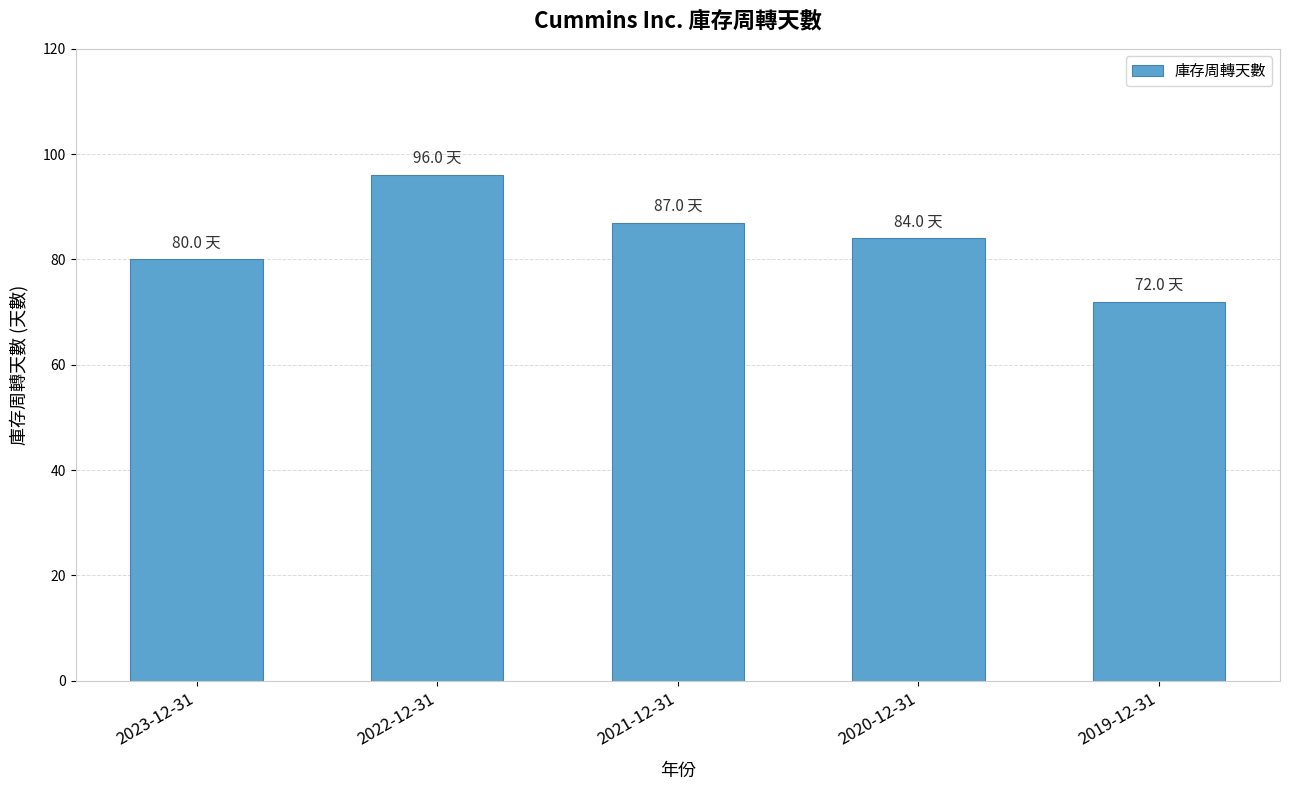

What is the change in value from 2023-12-31 to 2022-12-31?

+16